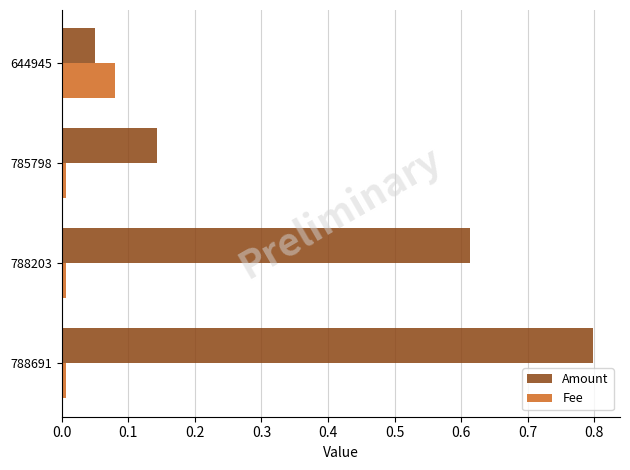

Is it true that Amount equals 0.3 at 788203?

False